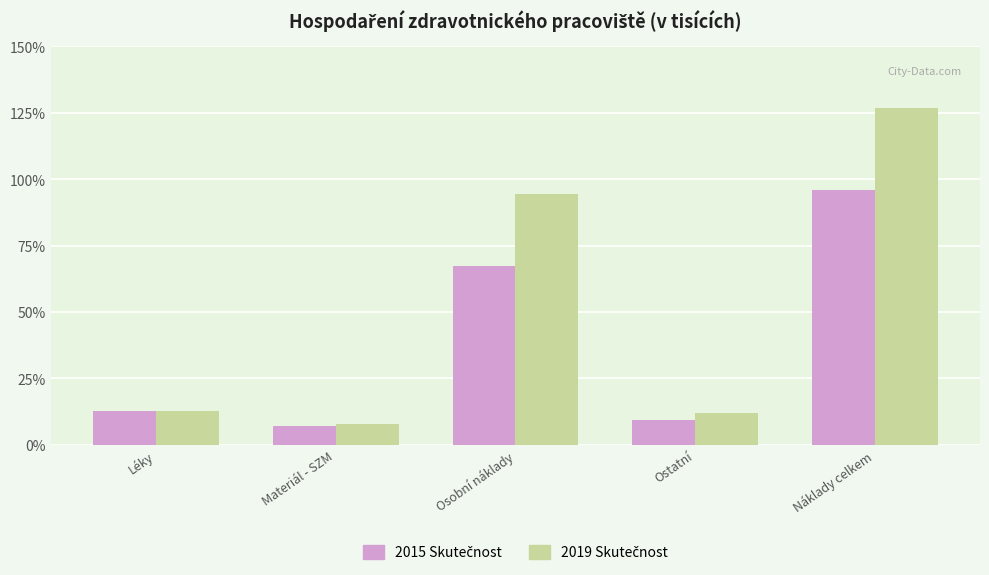

What is the label of the 4th bar from the right?

Materiál - SZM